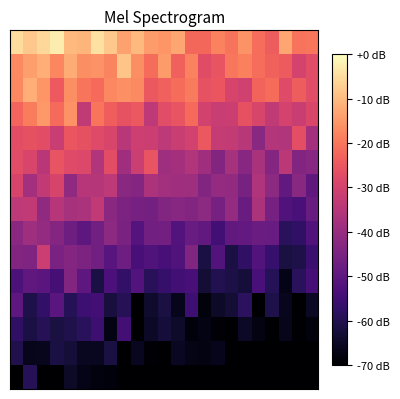

At how many categories does at least one series exceed -12?

10